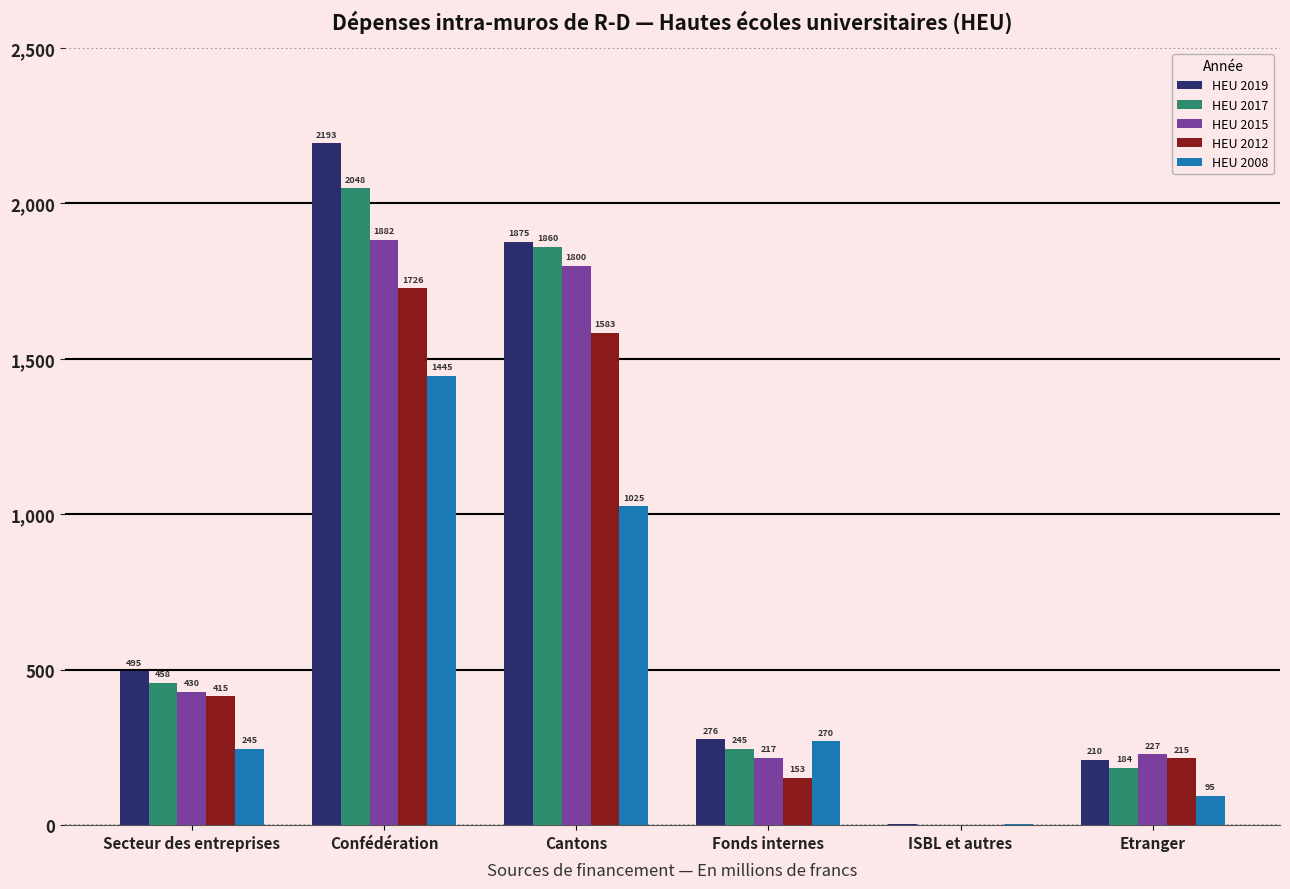

Where does the HEU 2019 series first go above 494?

Secteur des entreprises